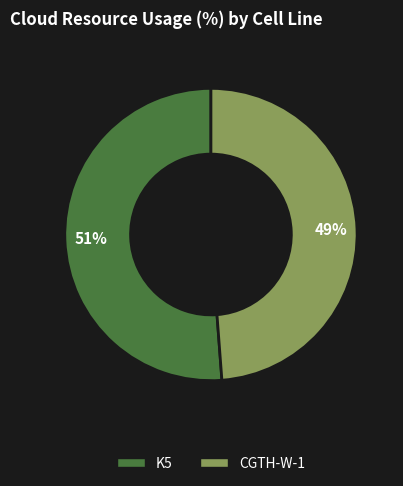

Is it true that CGTH-W-1 is 42% of the pie?

False